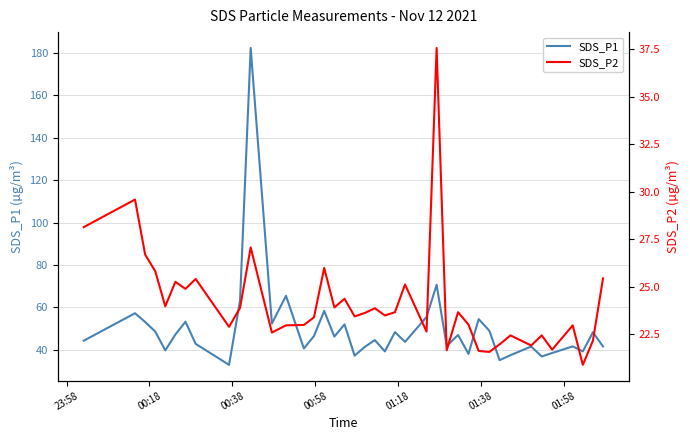

What is the lowest value of the SDS_P1 series?

33.0